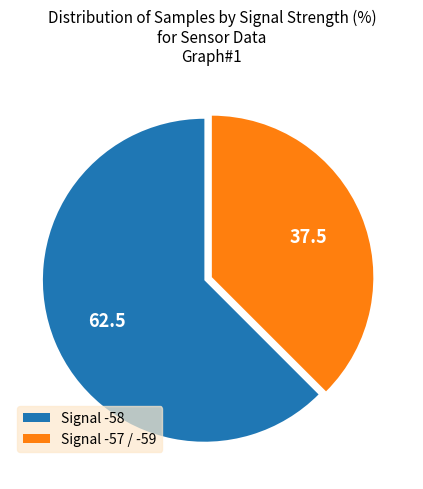

Is there any slice that represents more than half of the pie?

Yes